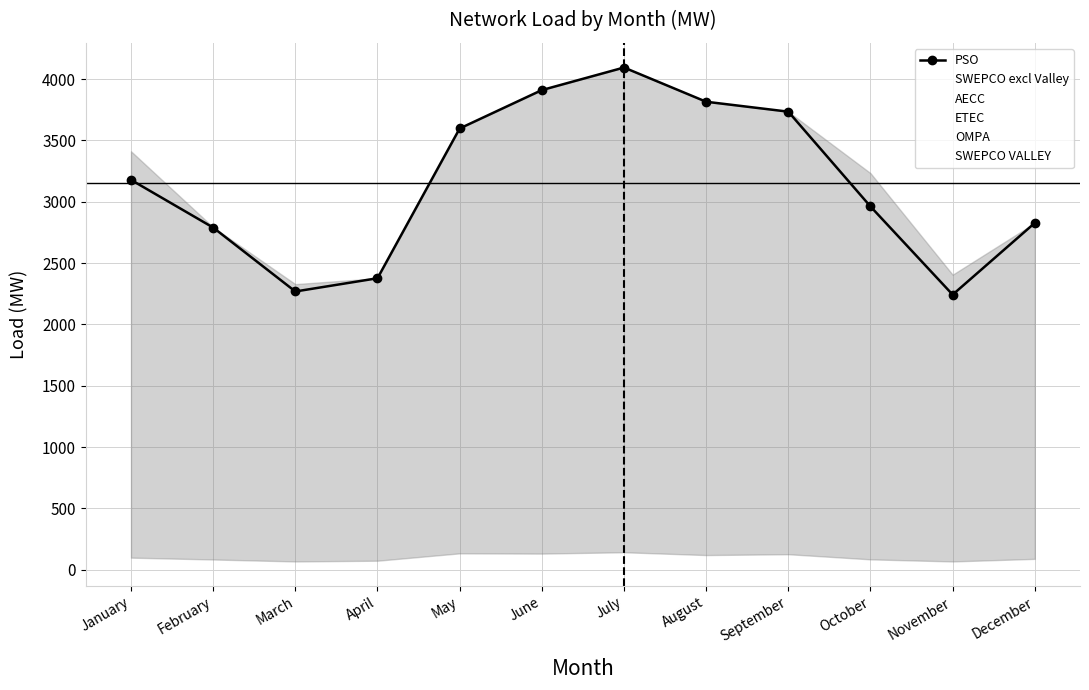

What is the total value across all series at May?

8648